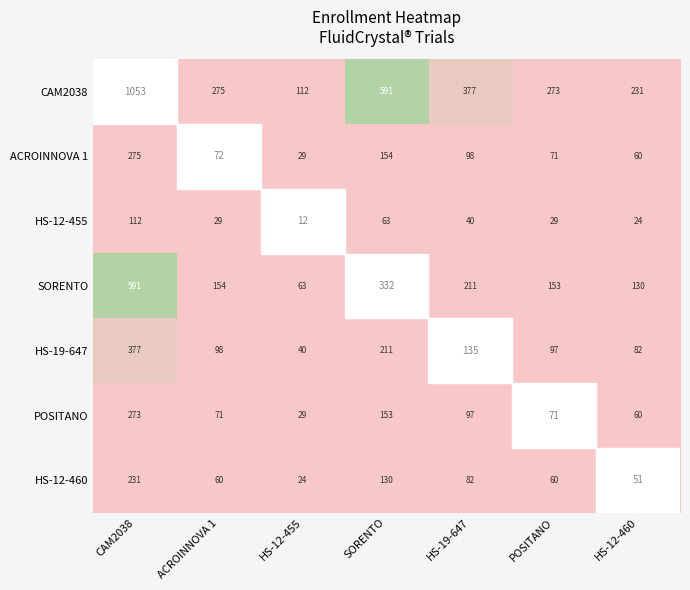

Where does the CAM2038 series first go above 275?

CAM2038